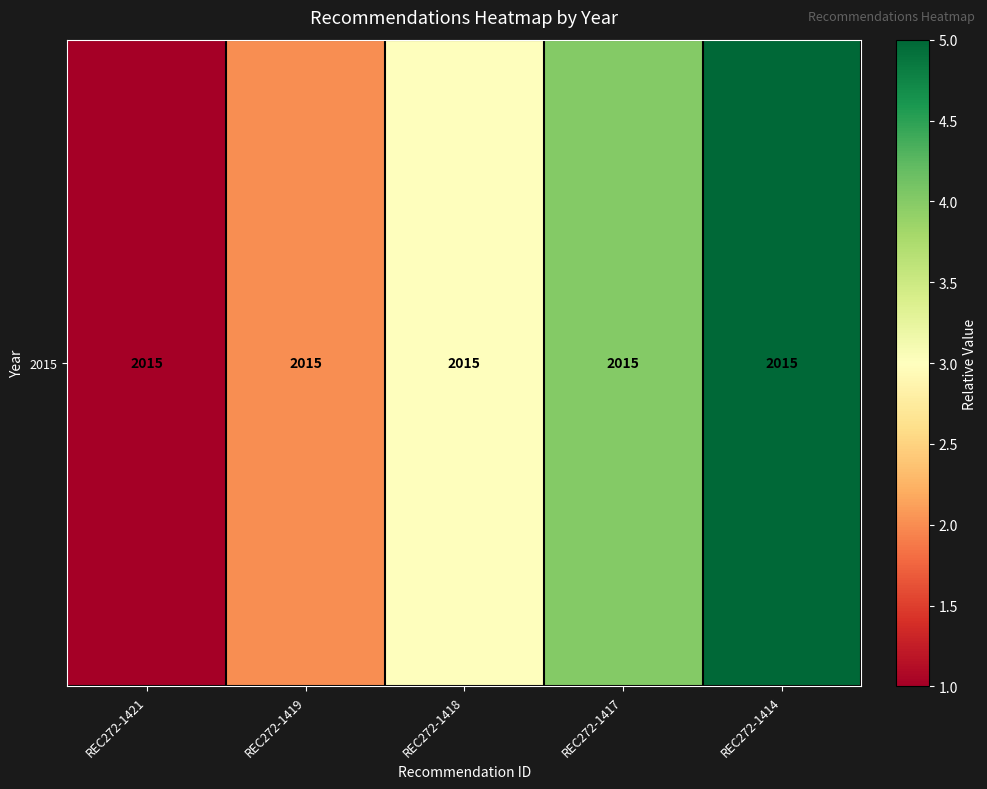

List the labels in order of value, largest first.

REC272-1414, REC272-1417, REC272-1418, REC272-1419, REC272-1421